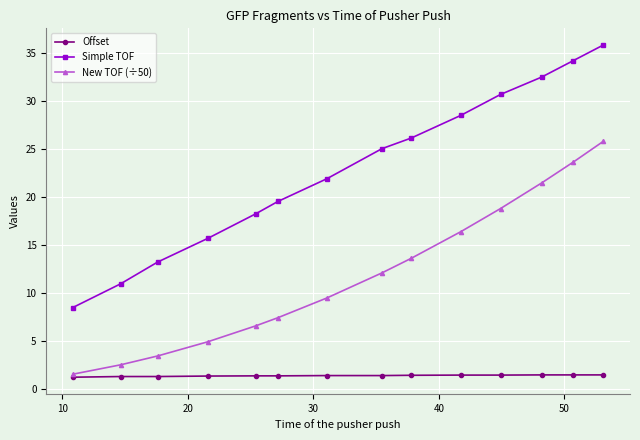

What are all the series names shown in the legend?

Offset, Simple TOF, New TOF (÷50)